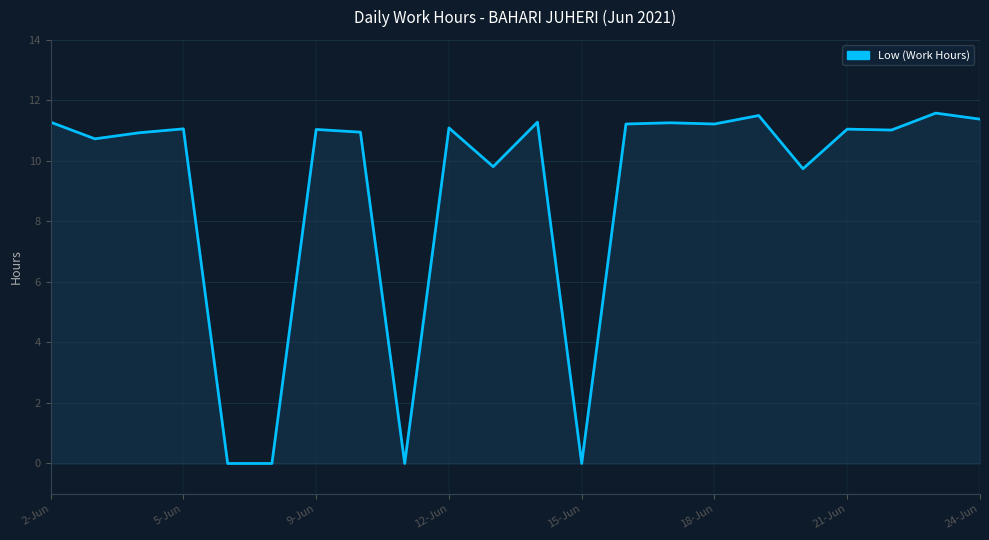

What is the greatest value displayed?

11.6